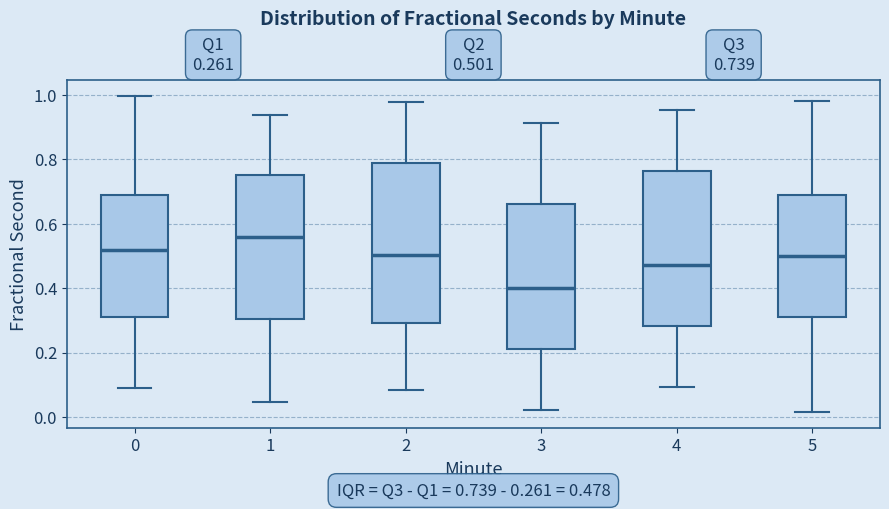

Which box's median line is the highest?

1